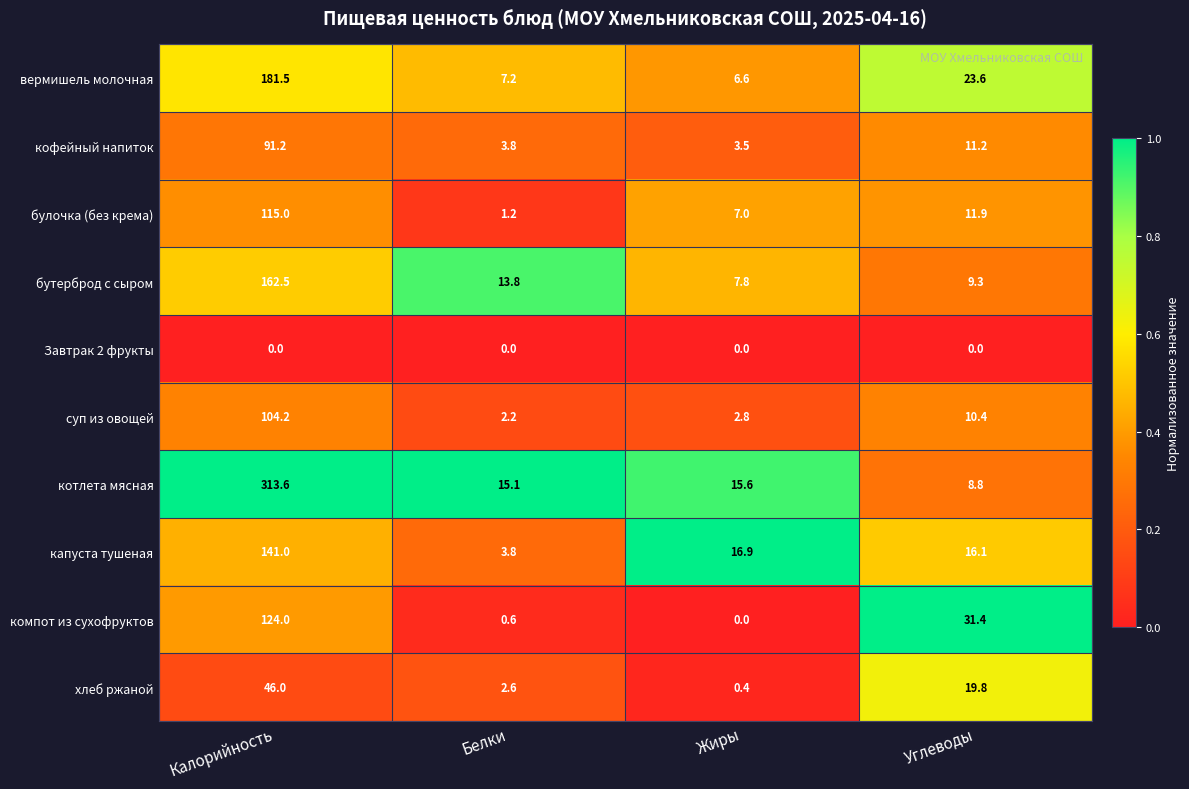

Which series has the widest spread of values?

котлета мясная